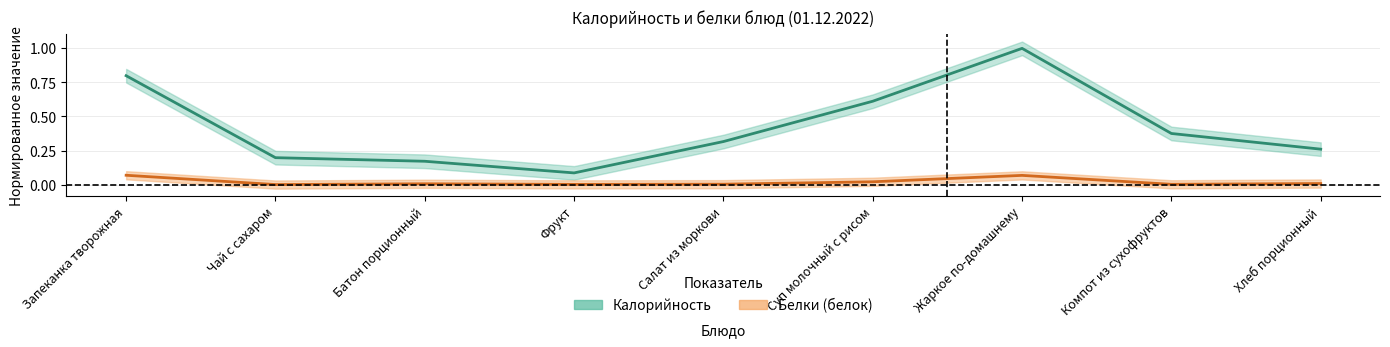

Reading left to right, extract all data points from this chart.

Калорийность: 0.8	0.2	0.2	0.1	0.3	0.6	1.0	0.4	0.3
Белки: 0.1	0.0	0.0	0.0	0.0	0.0	0.1	0.0	0.0